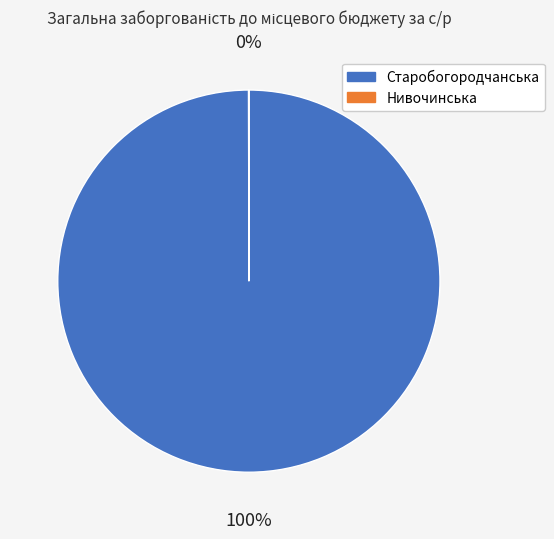

To the nearest percent, what is the difference between the largest and smallest slice percentages?

100%